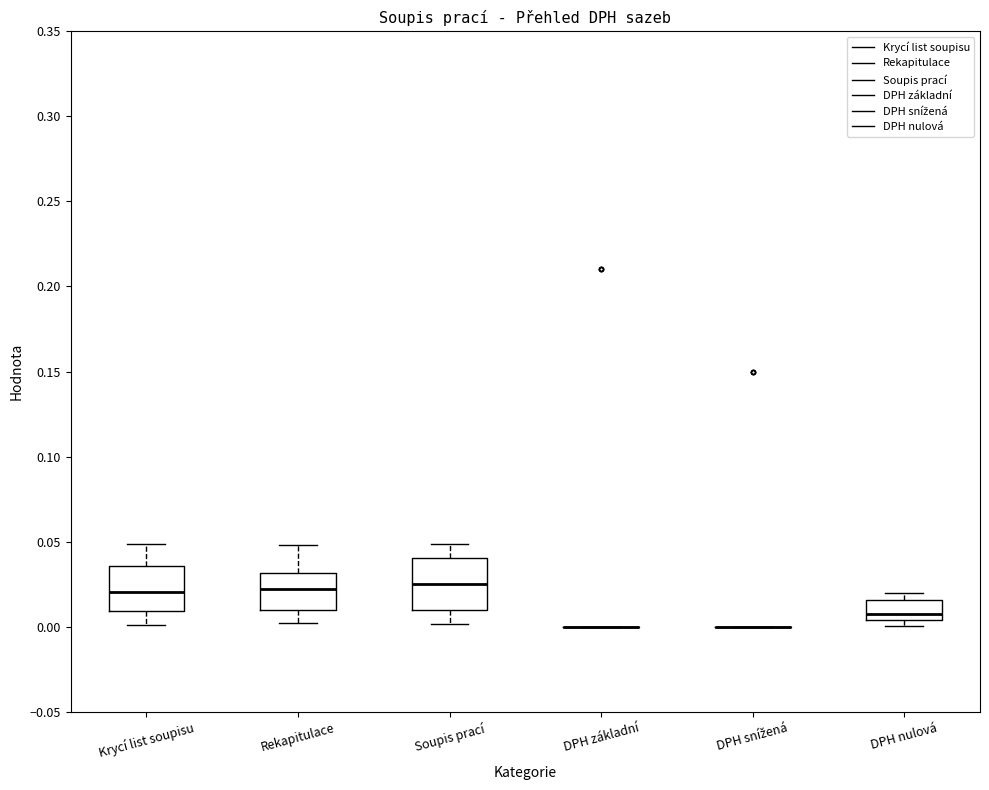

Where does the median line of the box for Rekapitulace sit on the y-axis? The values are not printed on the chart, so give them approximately, as read against the axis.

0.020